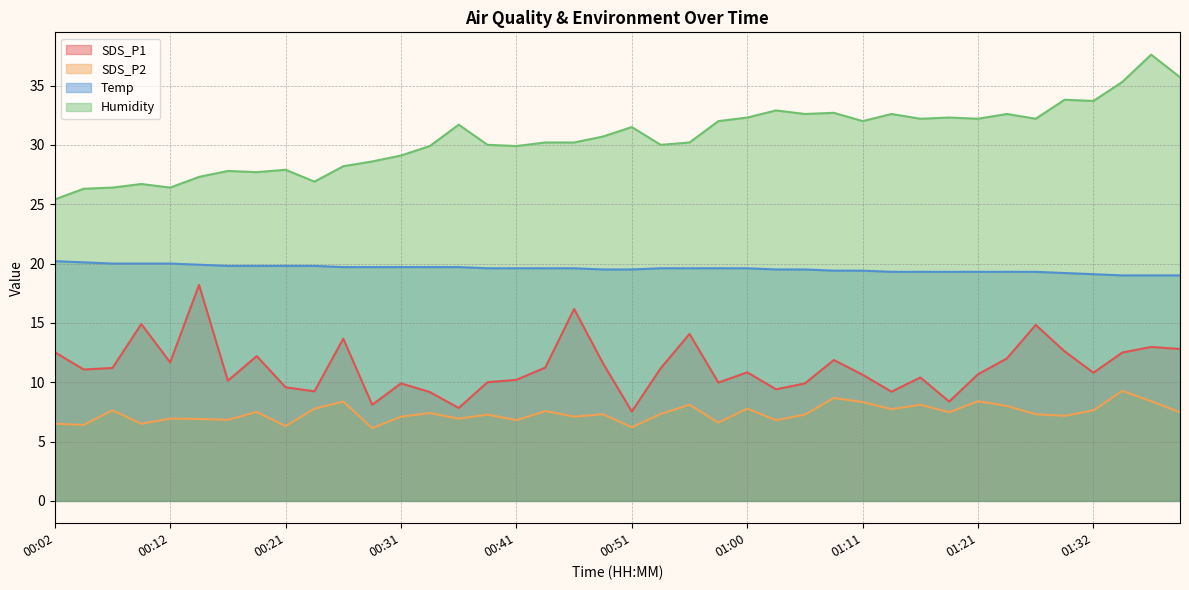

The value of SDS_P1 at 00:07 is 18.0. True or false?

False